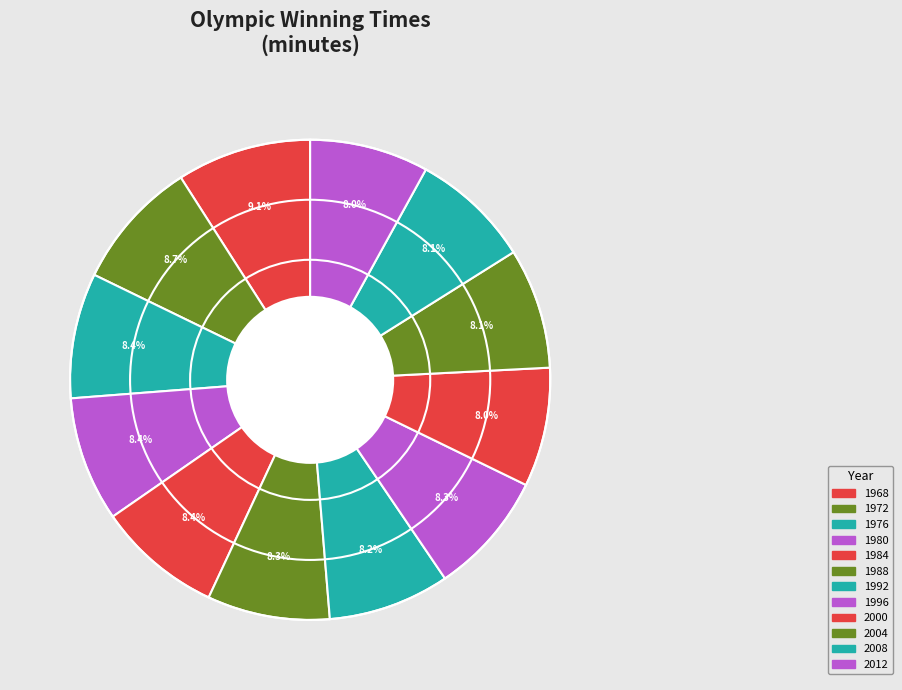

Which category has the biggest portion of the pie?

1968